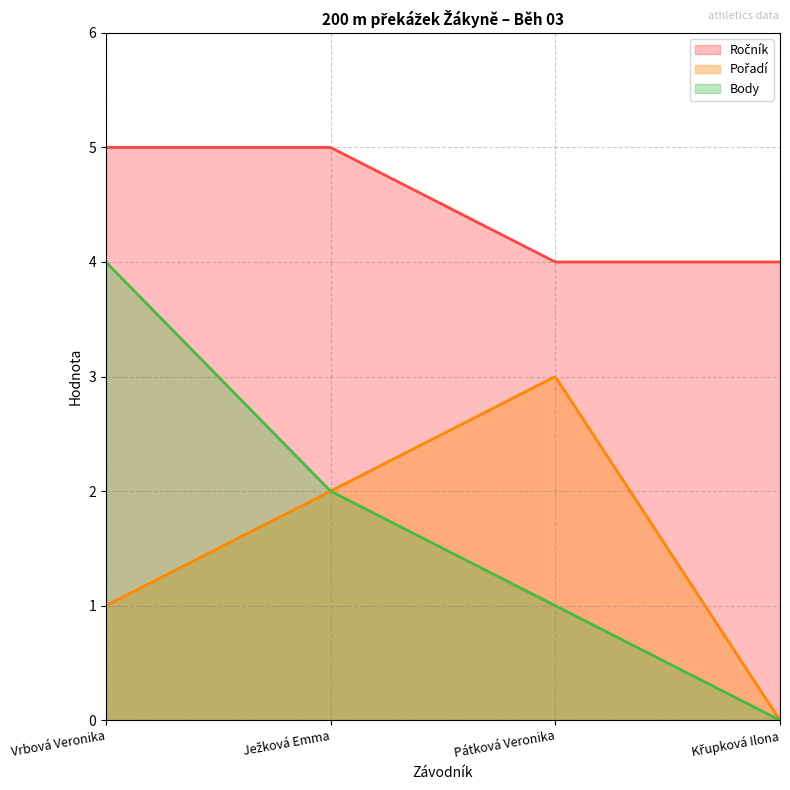

Reading left to right, what are all the values shown in this chart?

Ročník: Vrbová Veronika=5	Ježková Emma=5	Pátková Veronika=4	Křupková Ilona=4
Pořadí: Vrbová Veronika=1	Ježková Emma=2	Pátková Veronika=3	Křupková Ilona=0
Body: Vrbová Veronika=4	Ježková Emma=2	Pátková Veronika=1	Křupková Ilona=0